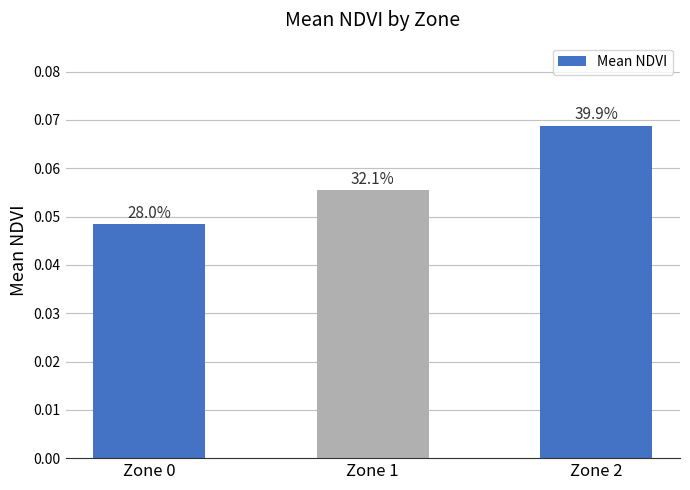

Does the chart contain any negative values?

No